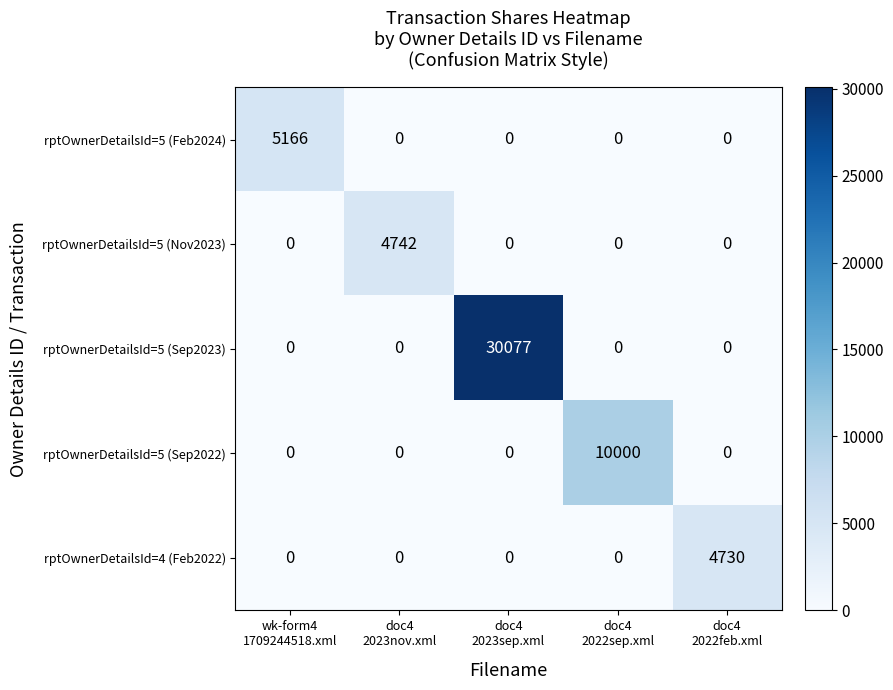

Reading left to right, transcribe all the data shown in this chart.

rptOwnerDetailsId=5 (Feb2024): 5166	0	0	0	0
rptOwnerDetailsId=5 (Nov2023): 0	4742	0	0	0
rptOwnerDetailsId=5 (Sep2023): 0	0	30077	0	0
rptOwnerDetailsId=5 (Sep2022): 0	0	0	10000	0
rptOwnerDetailsId=4 (Feb2022): 0	0	0	0	4730